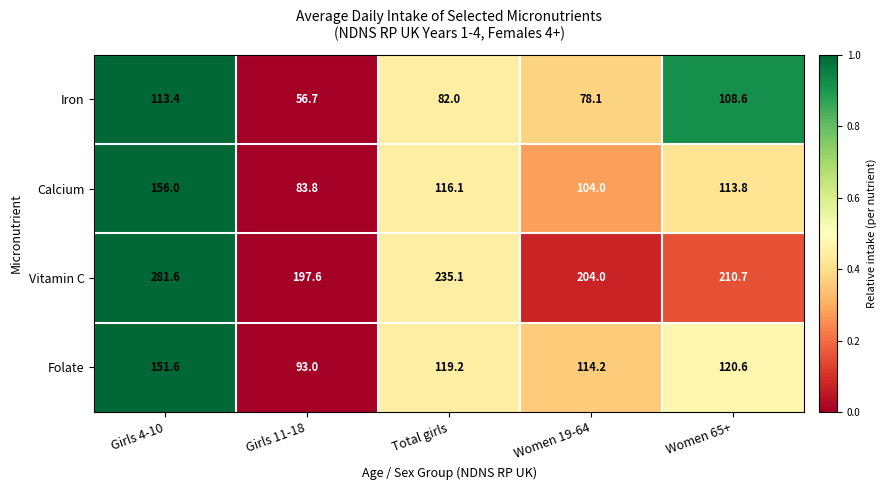

Rank the series at Total girls from highest to lowest value.

Vitamin C, Folate, Calcium, Iron